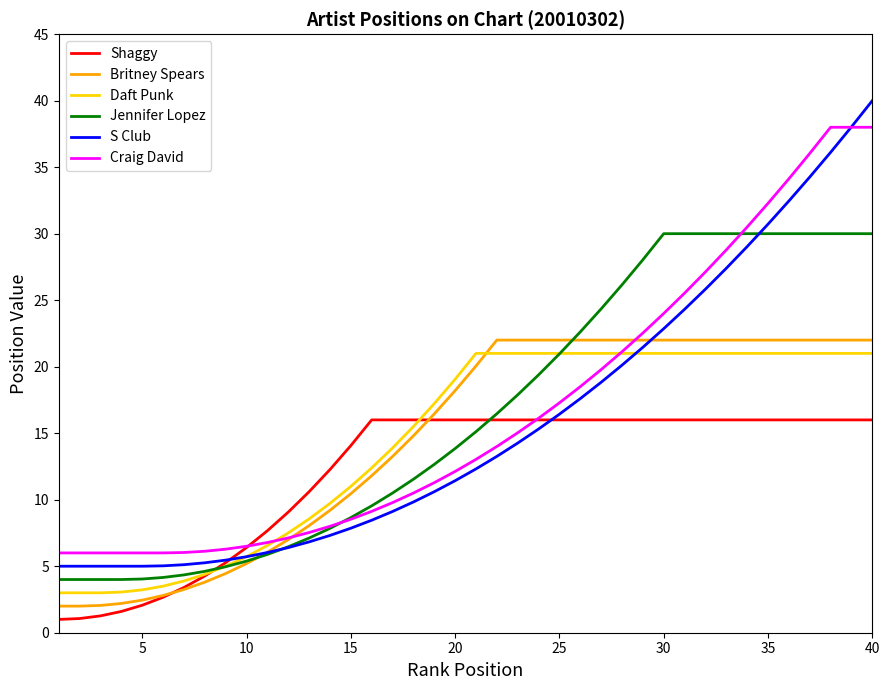

What is the maximum value shown in the chart?

40.0